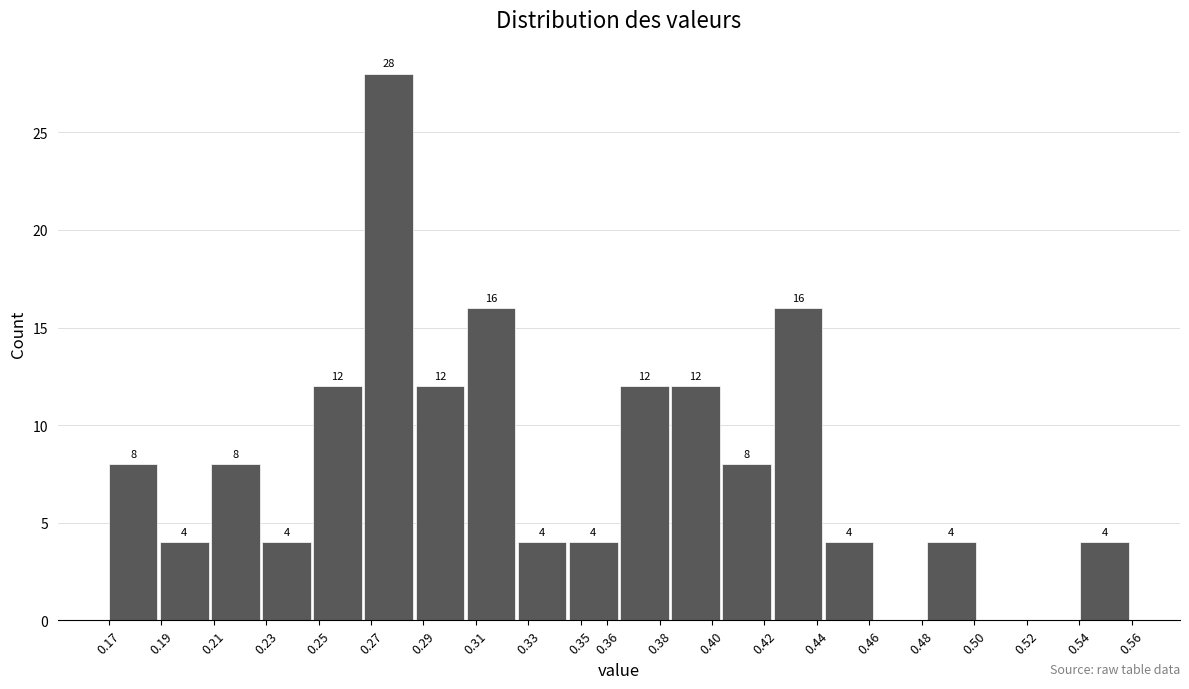

Over which range of the x-axis is the bar tallest?

0.268 to 0.287